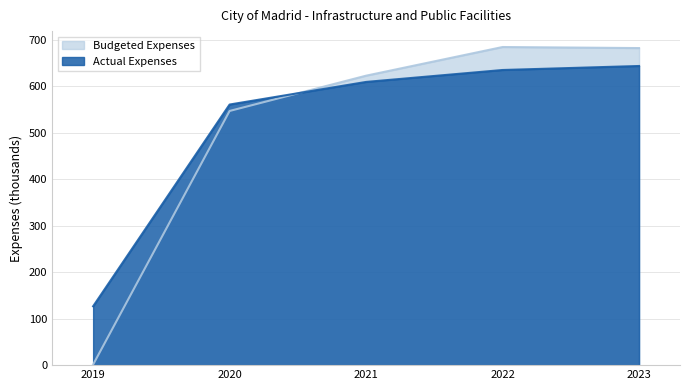

At which label does Actual Expenses reach its minimum?

2019